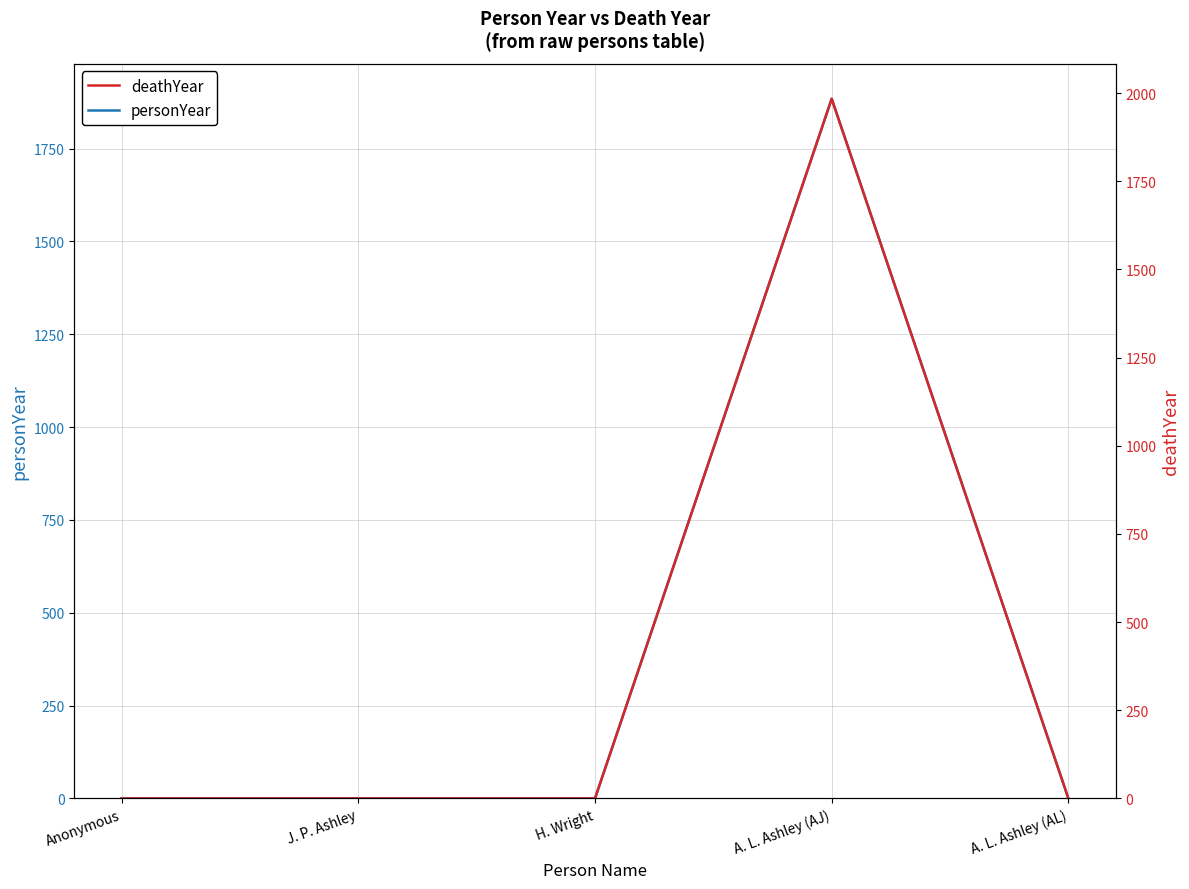

Reading left to right, transcribe all the data shown in this chart.

personYear: Anonymous=0	J. P. Ashley=0	H. Wright=0	A. L. Ashley (AJ)=1884	A. L. Ashley (AL)=0
deathYear: Anonymous=0	J. P. Ashley=0	H. Wright=0	A. L. Ashley (AJ)=1984	A. L. Ashley (AL)=0